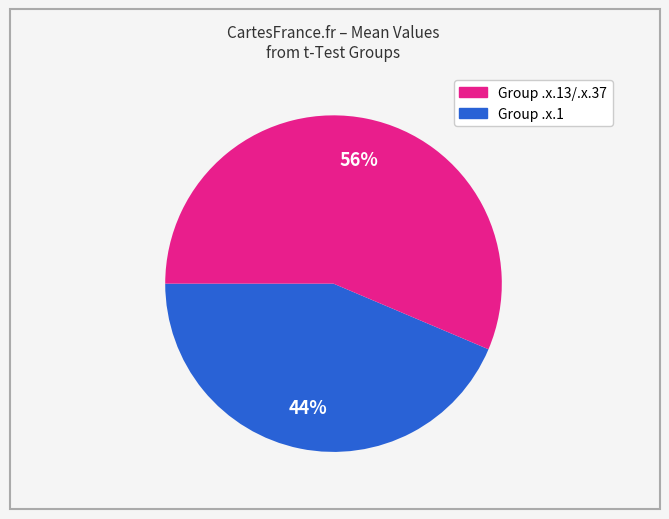

How many segments does this pie chart have?

2